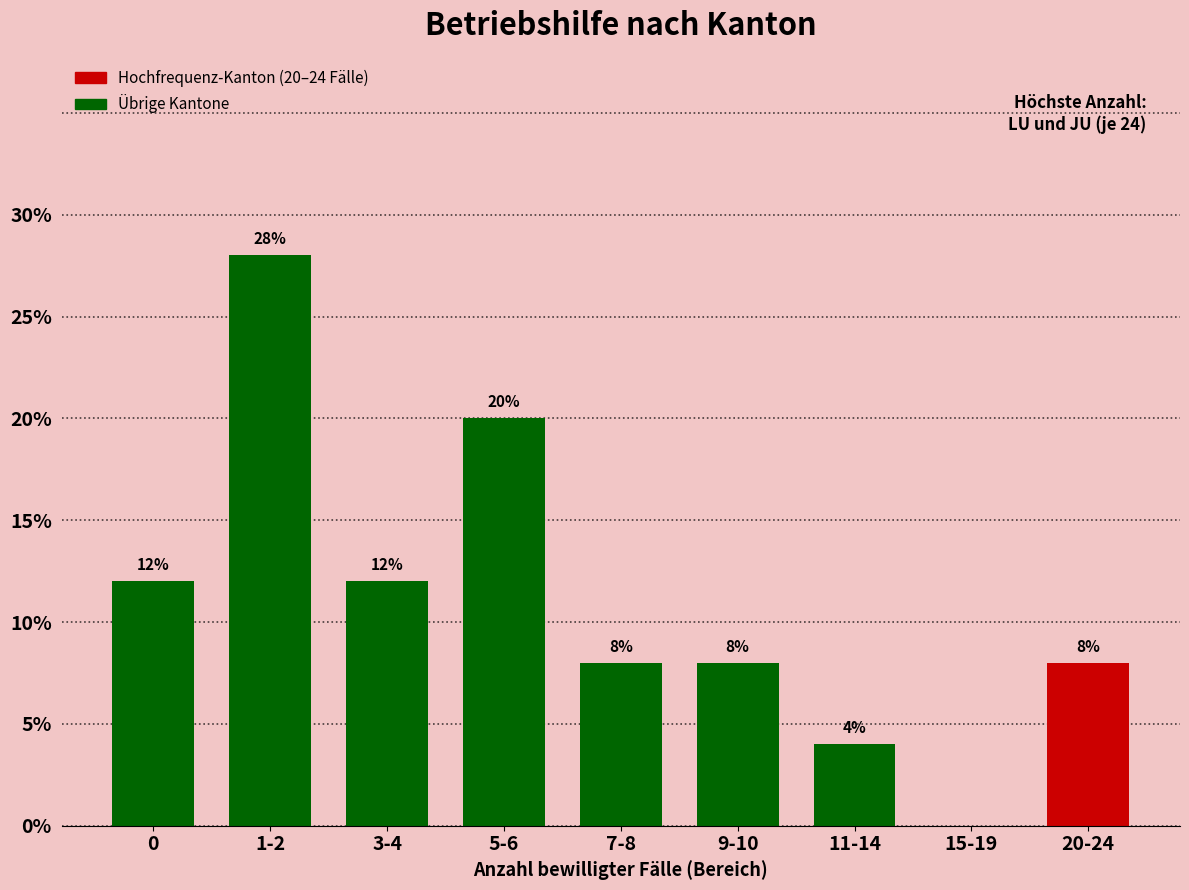

Reading left to right, what are all the values shown in this chart?

0=12.0	1-2=28.0	3-4=12.0	5-6=20.0	7-8=8.0	9-10=8.0	11-14=4.0	15-19=0.0	20-24=8.0